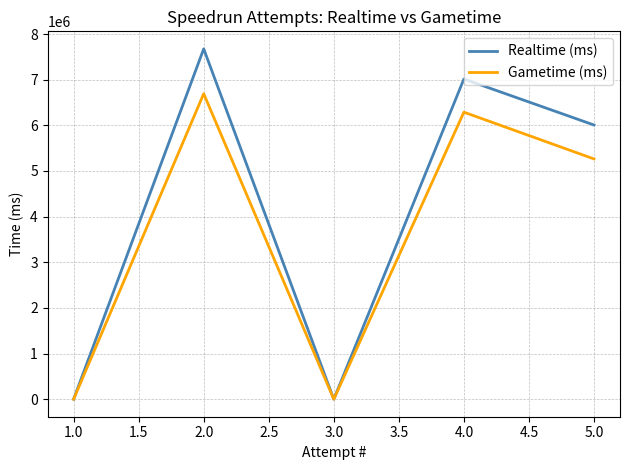

Rank the series by their maximum value, from highest to lowest.

Realtime (ms), Gametime (ms)